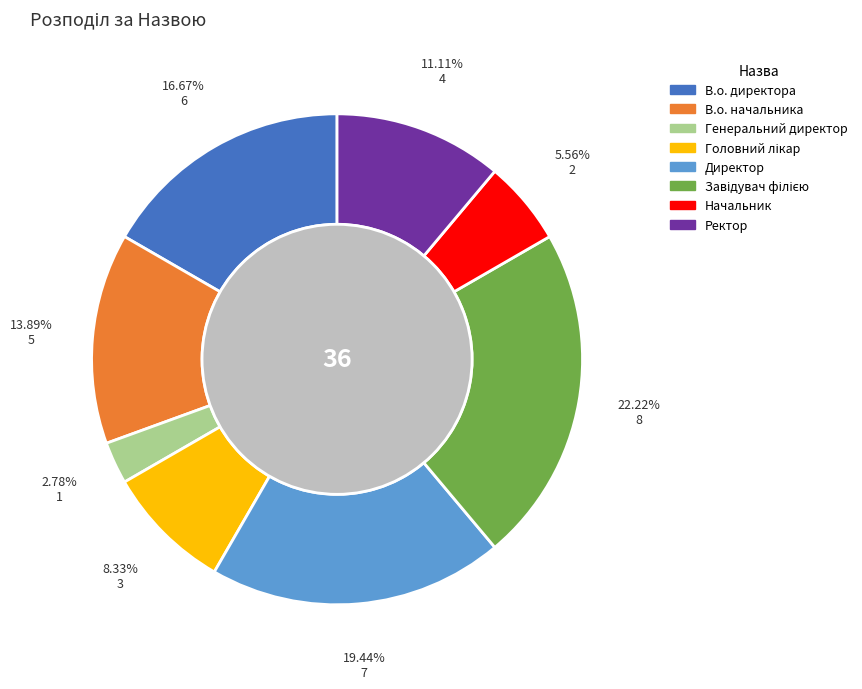

Which slice is the smallest?

Генеральний директор